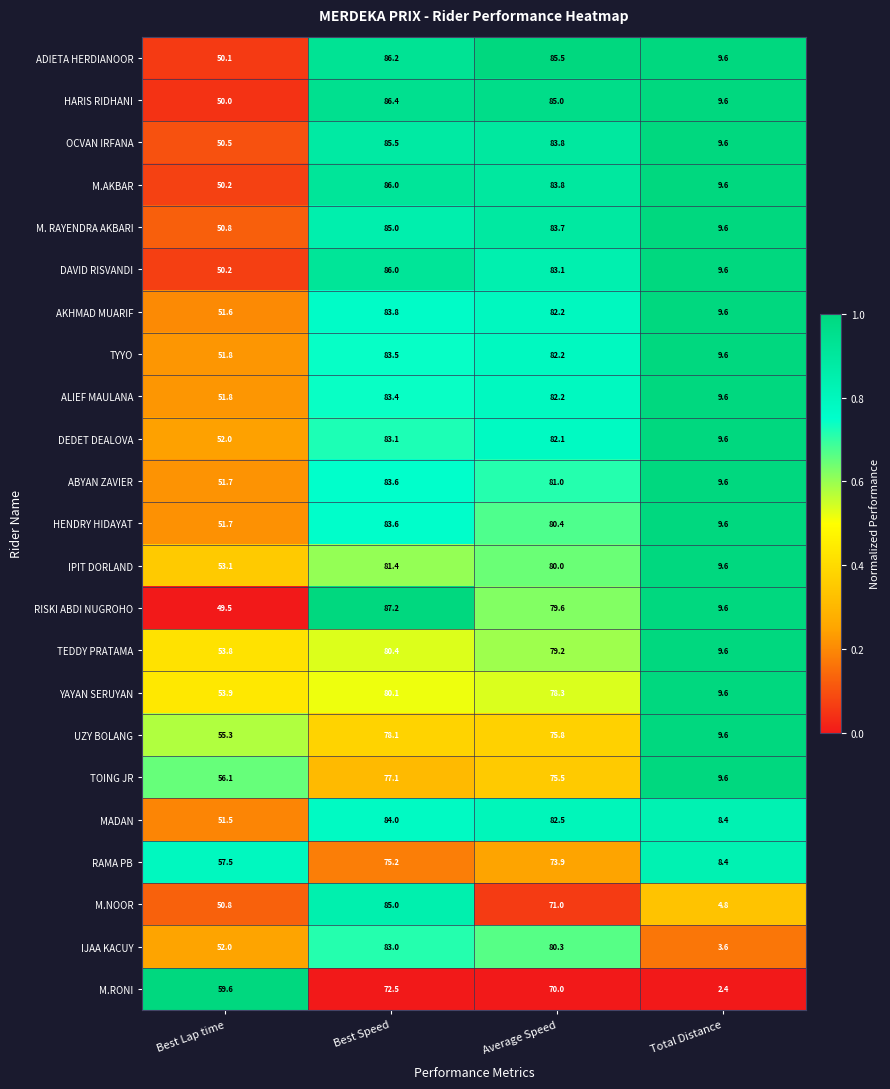

Which category has the lowest value across all series?

Total Distance